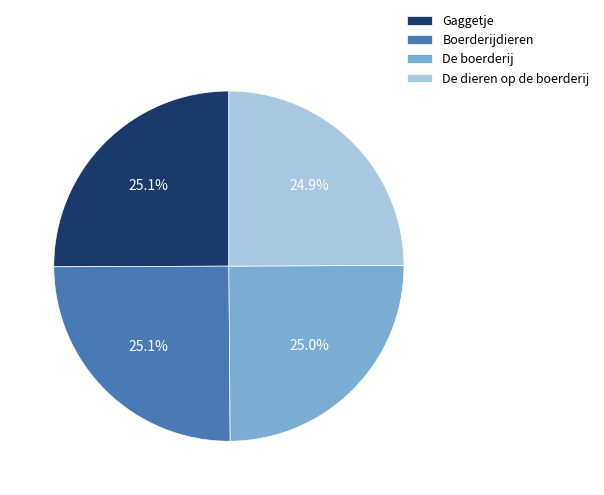

What percentage is NOT represented by Gaggetje?

74.9%